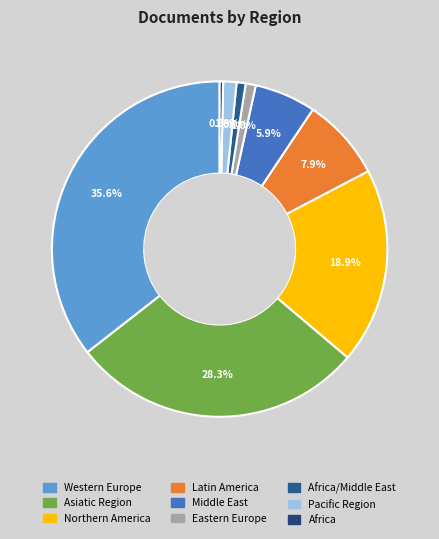

Count the number of slices in the pie.

9